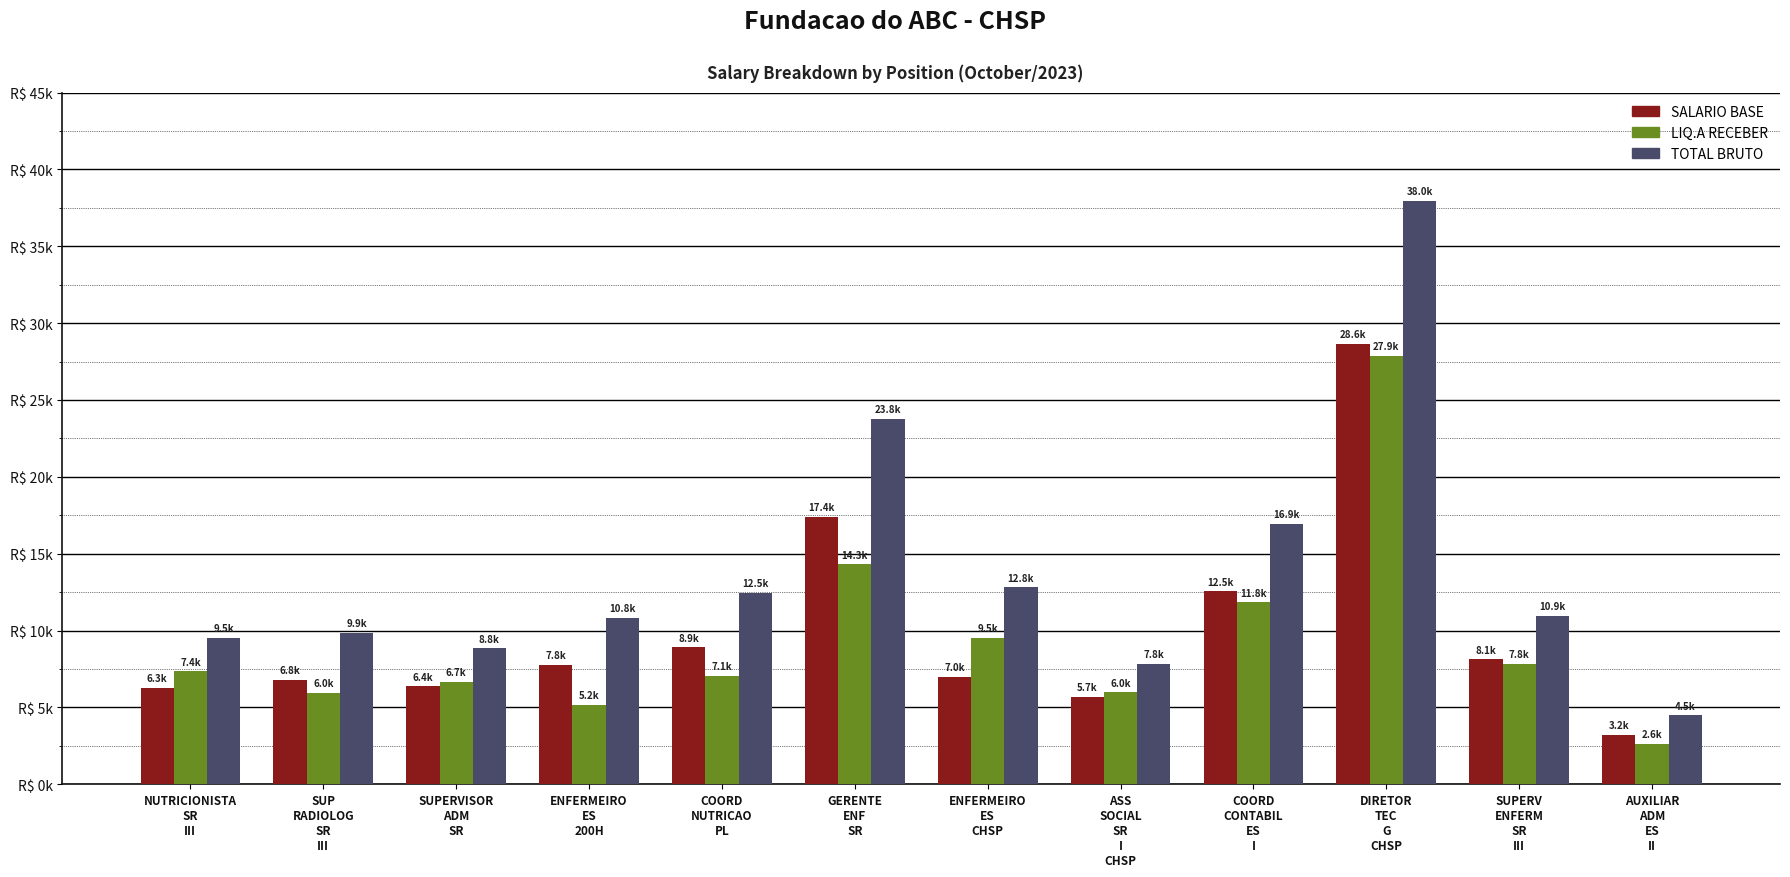

At which category is the sum across all series the highest?

DIRETOR
TEC
G
CHSP